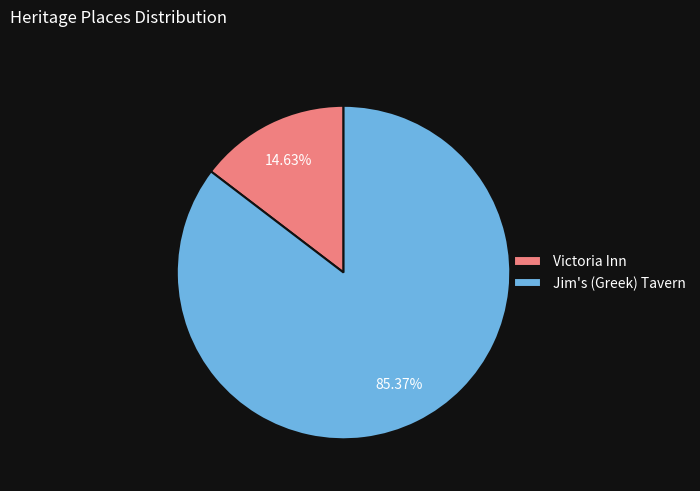

To the nearest percent, what percentage of the pie is Victoria Inn?

15%